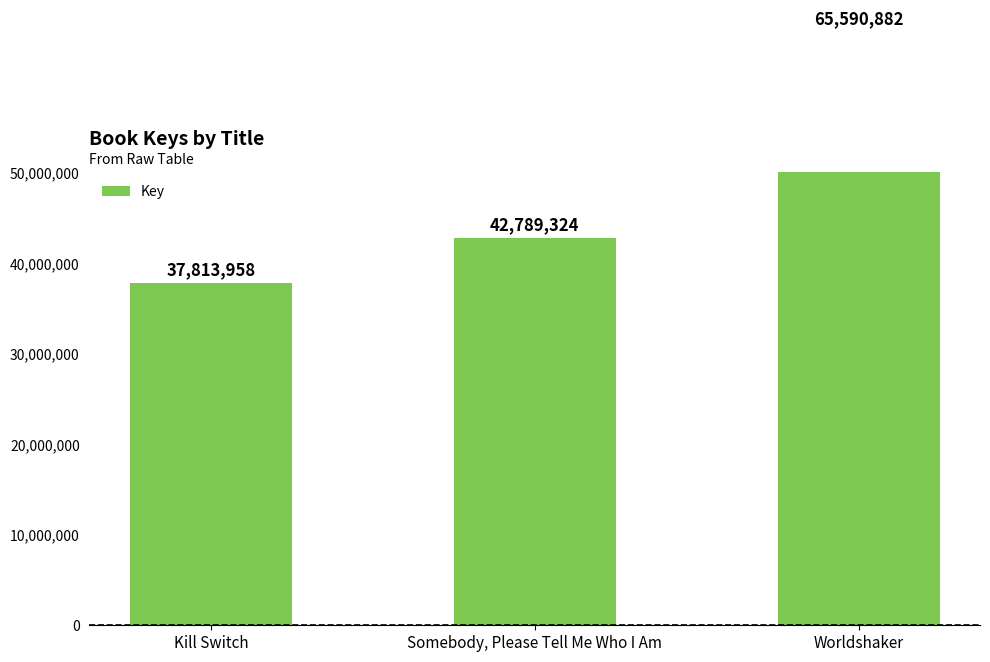

How many data points are above 42789324?

1